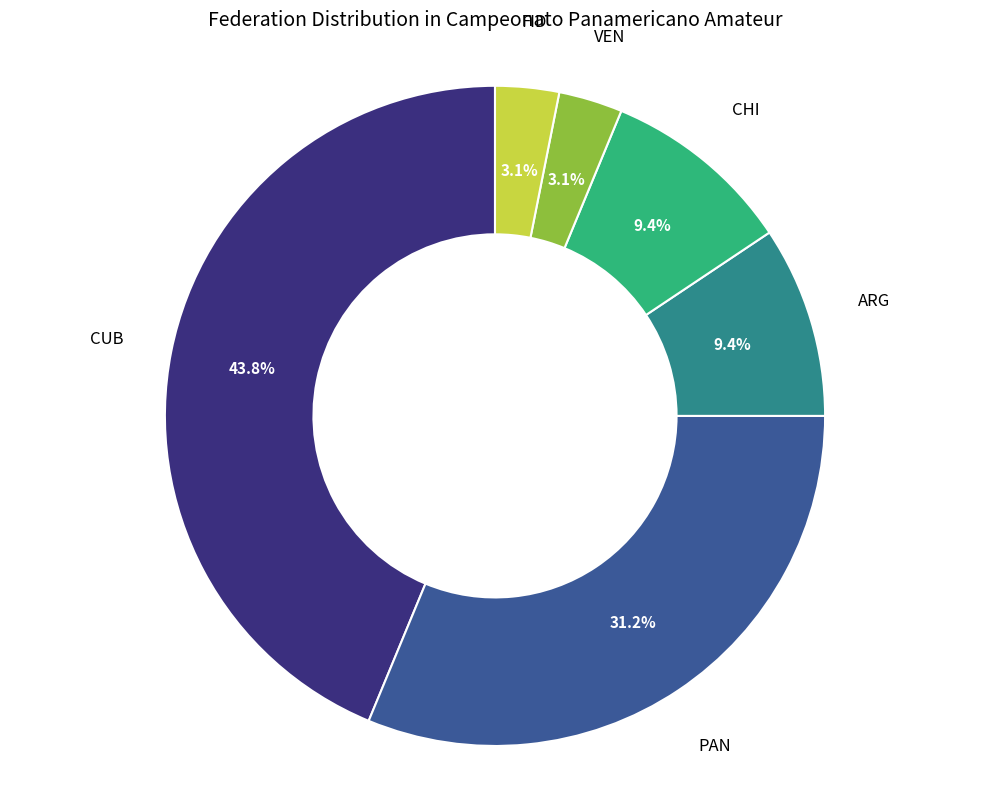

Which has a higher value, FID or PAN?

PAN